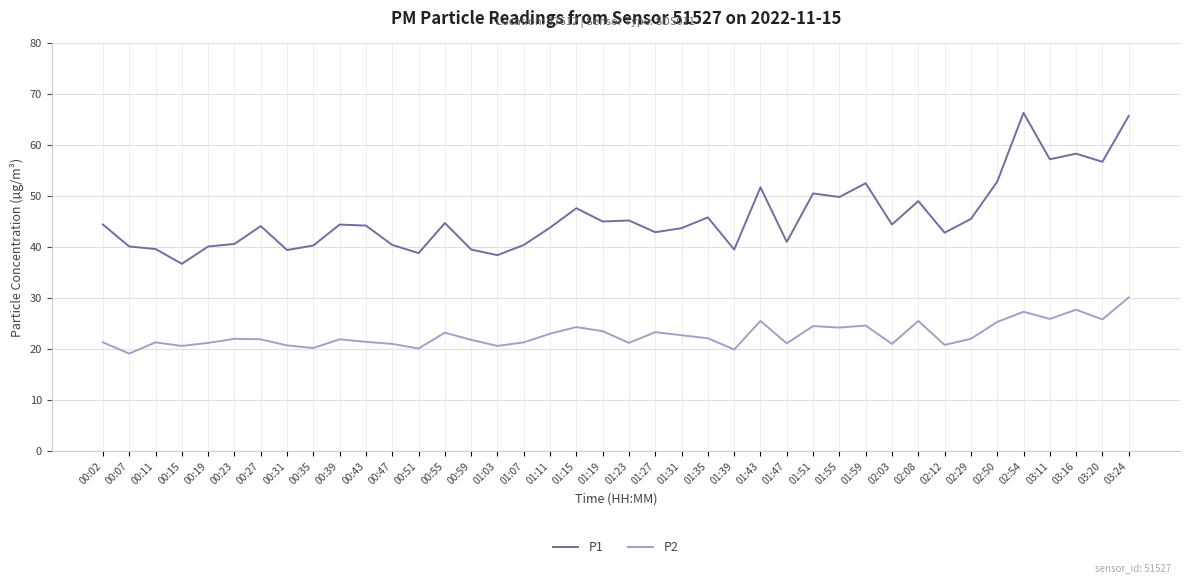

Rank the series by their maximum value, from highest to lowest.

P1, P2